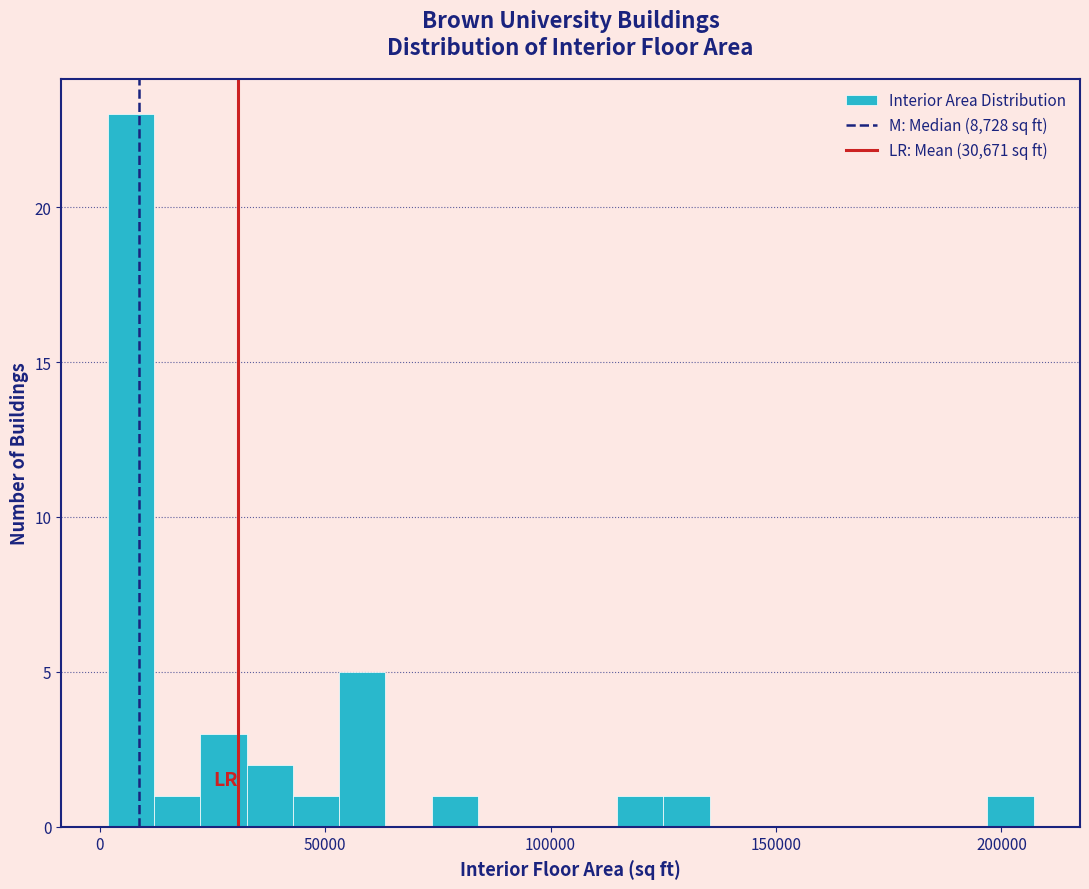

Read against the x-axis, roughly where is the centre of the tallest bar?

5000